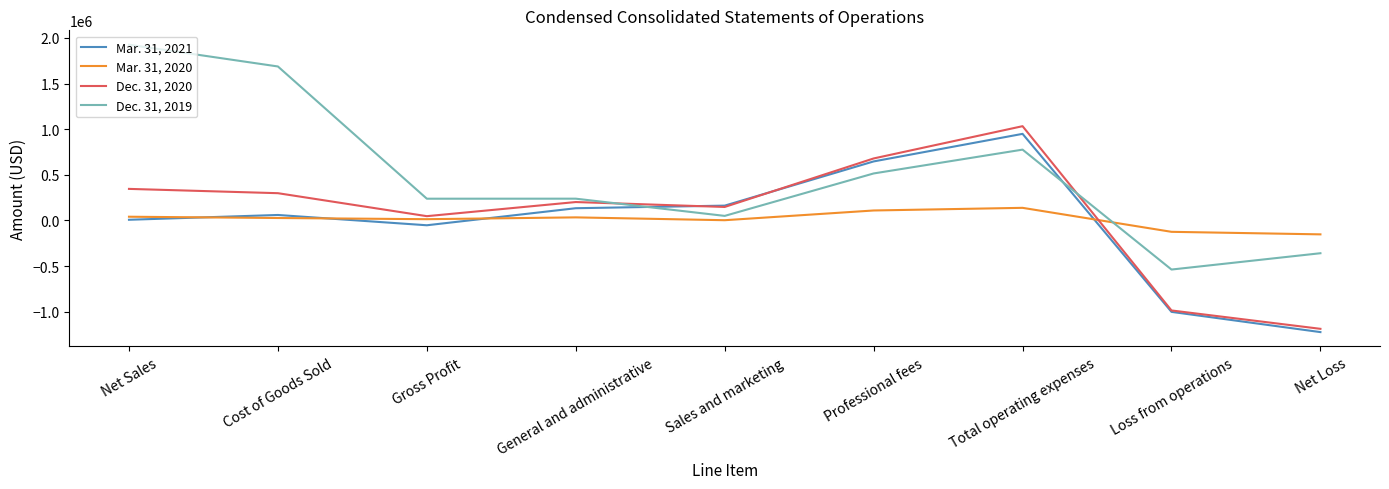

What is the spread (max minus min) of values at General and administrative?

204935